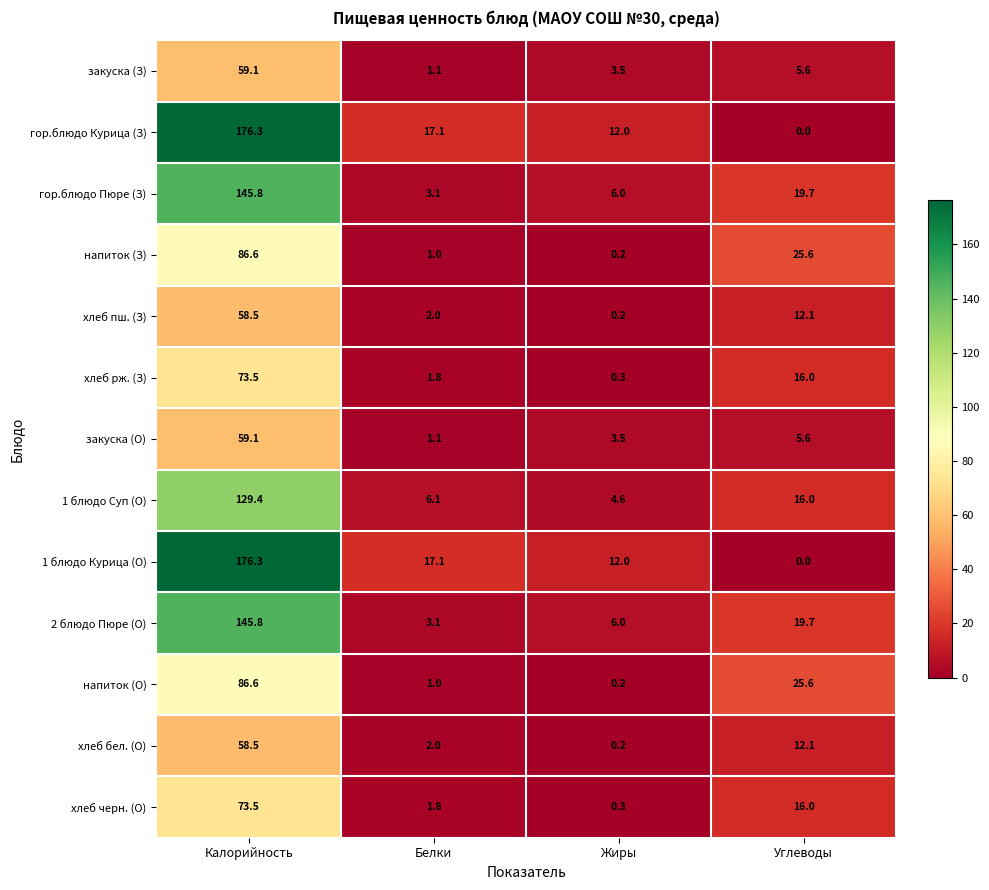

The напиток (З) series shows 0.2 at Жиры. True or false?

True